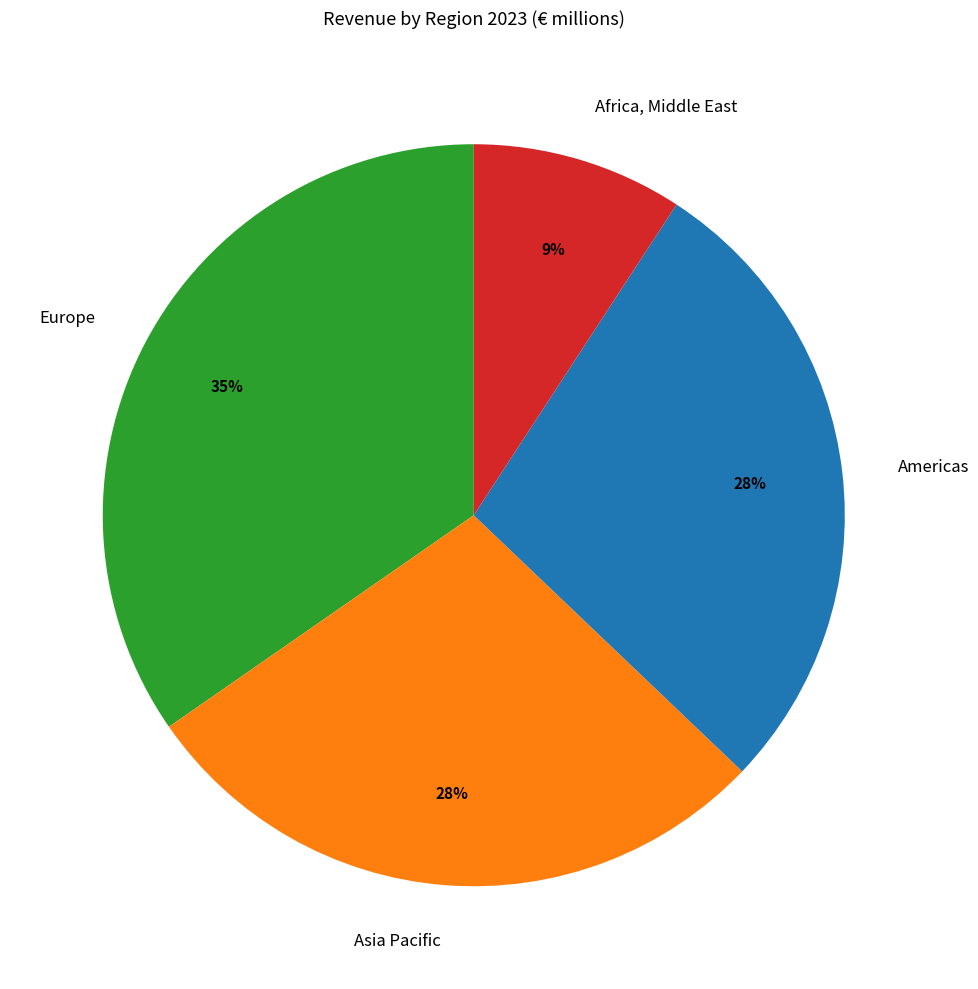

Is there any slice that represents more than half of the pie?

No